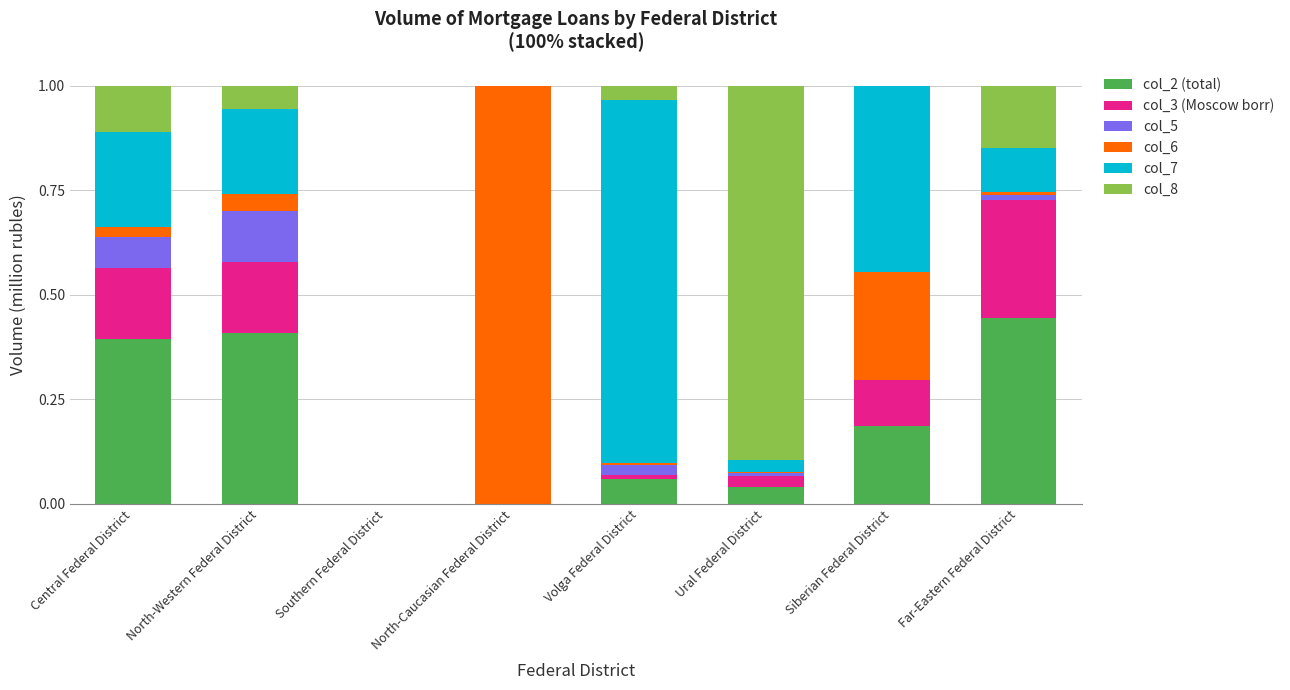

Is it true that col_2 (total) equals 0.0 at Ural Federal District?

True